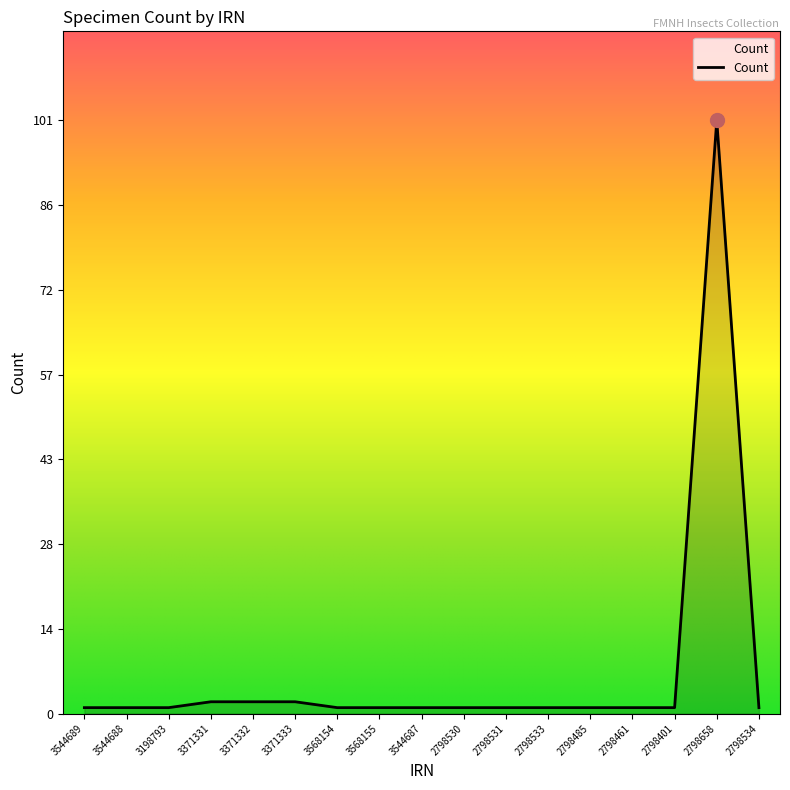

What is the maximum value shown in the chart?

101